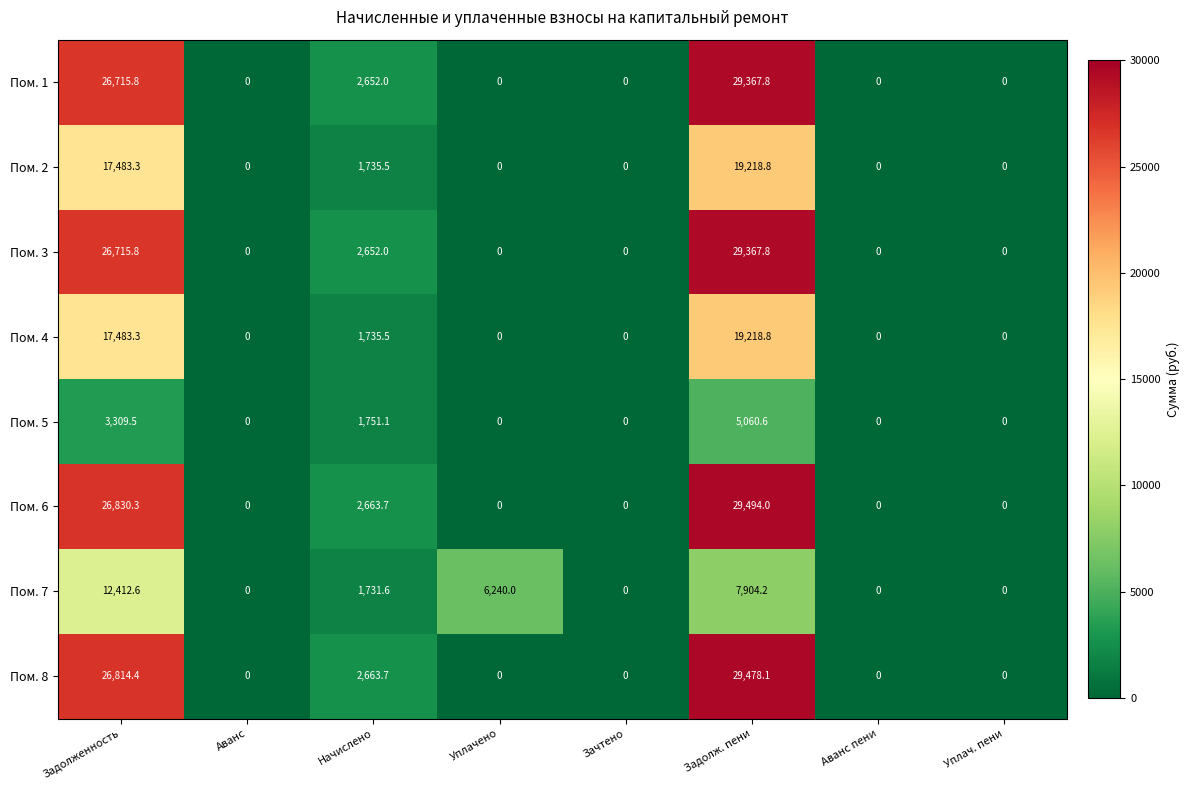

The value of Пом. 4 at Уплач. пени is 11181.1. True or false?

False